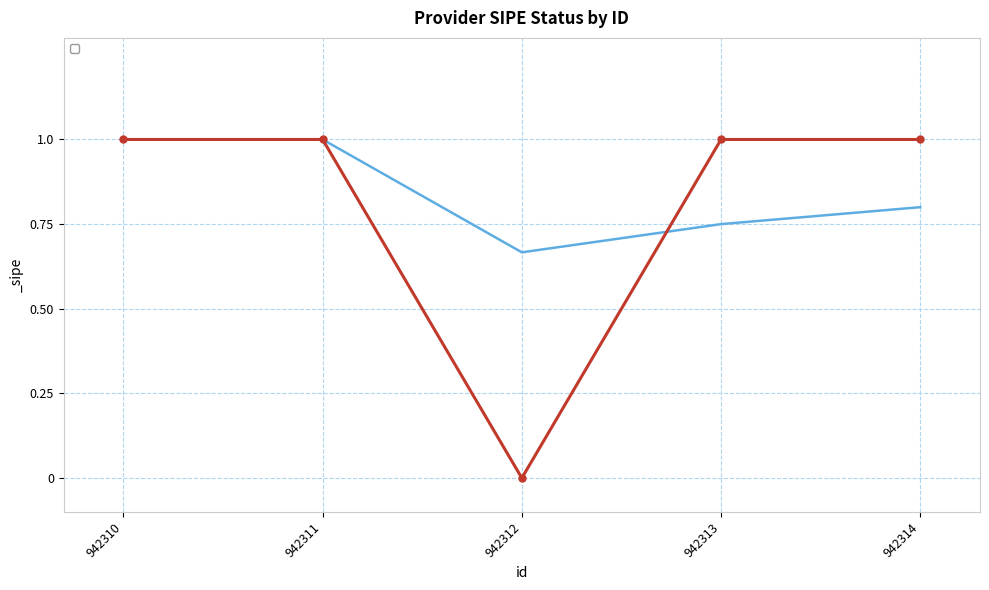

The value at 942314 is 2. True or false?

False